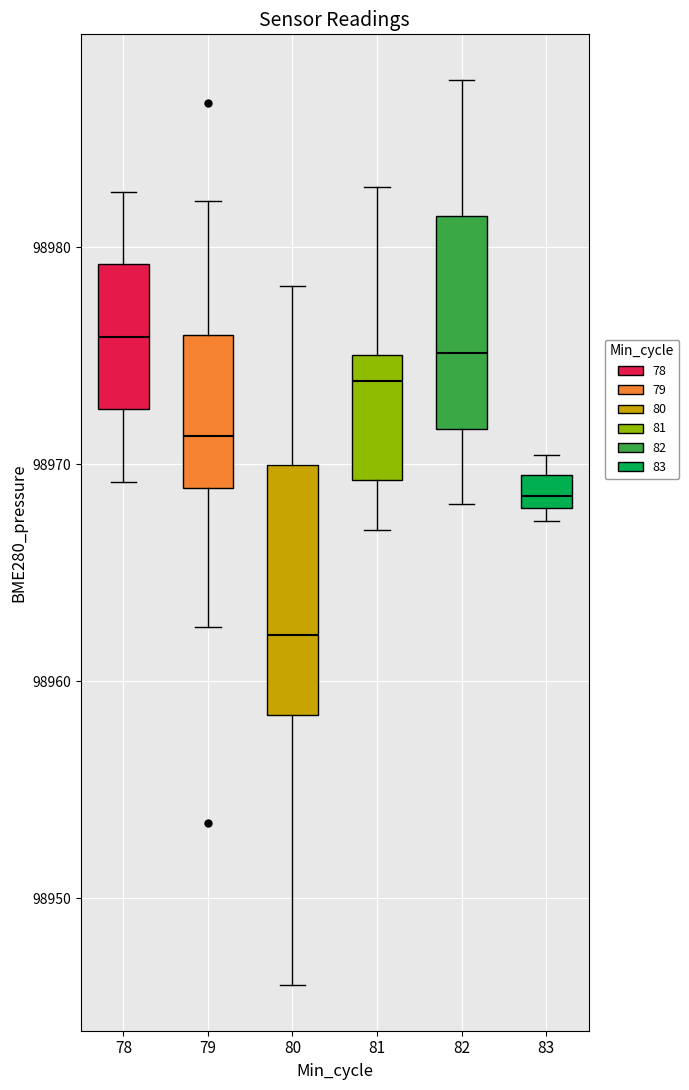

Reading left to right, read every box against the y-axis: the position of its median line, the range the box covers, and the ends of its whiskers. The values are not printed on the chart, so give them approximately, as read against the axis.

78: median 98976, box 98973 to 98979, whiskers 98969 to 98983
79: median 98971, box 98969 to 98976, whiskers 98963 to 98982
80: median 98962, box 98958 to 98970, whiskers 98946 to 98978
81: median 98974, box 98969 to 98975, whiskers 98967 to 98983
82: median 98975, box 98972 to 98981, whiskers 98968 to 98988
83: median 98969 (inside the box), box 98968 to 98969, whiskers 98967 to 98970